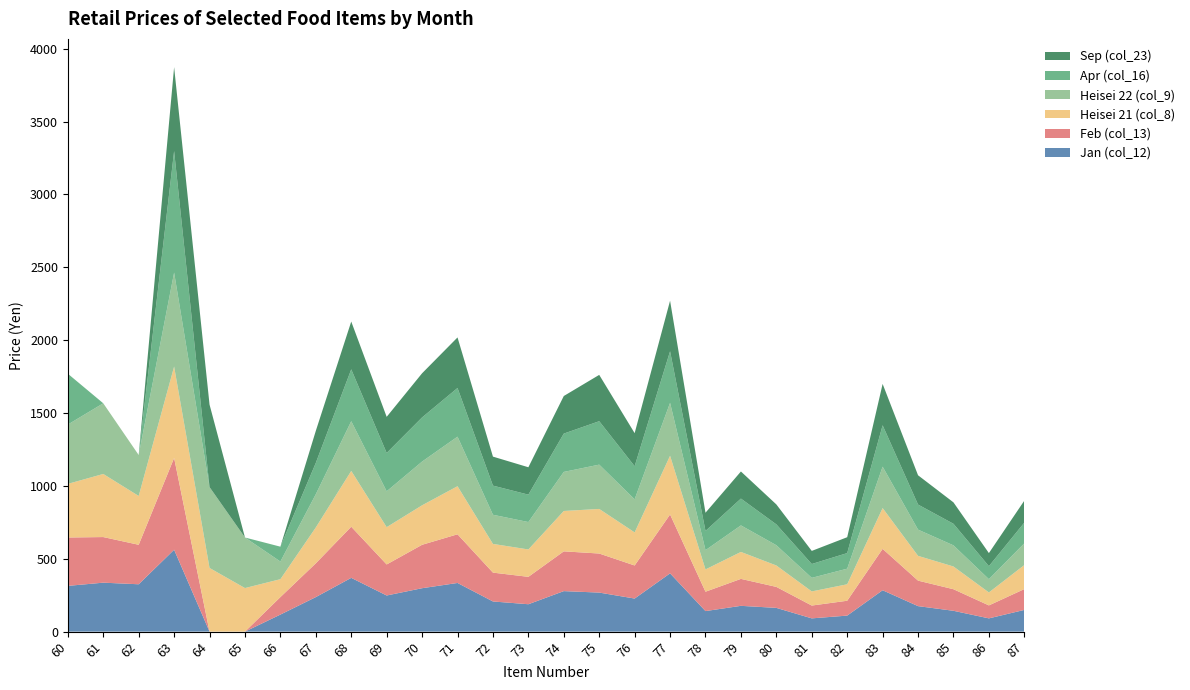

Reading right to left, transcribe all the data shown in this chart.

Jan (col_12): 149	91	143	175	284	110	91	163	177	141	400	227	268	278	188	207	334	298	248	369	237	117	0	0	562	325	336	314
Feb (col_13): 143	89	148	175	284	102	88	144	185	133	404	227	268	273	188	198	334	298	213	351	232	120	0	0	630	271	313	332
Heisei 21 (col_8): 165	89	156	170	280	113	97	147	185	153	403	227	306	277	188	197	330	271	256	383	246	123	299	437	627	335	433	368
Heisei 22 (col_9): 149	91	145	180	284	107	93	139	182	132	363	227	304	268	188	200	340	300	246	341	228	121	347	555	645	281	485	407
Apr (col_16): 142	89	148	172	284	107	95	143	184	132	354	227	298	263	188	200	334	303	263	356	215	102	0	0	834	0	0	349
Sep (col_23): 151	90	147	201	284	109	90	137	186	125	347	227	318	258	188	199	347	303	248	328	220	0	0	566	576	0	0	0